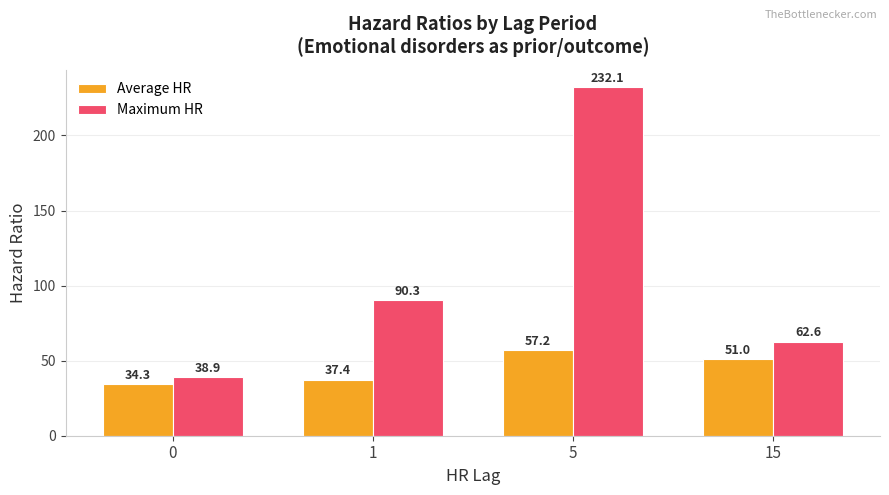

List the series in order of their peak value, highest first.

Maximum HR, Average HR